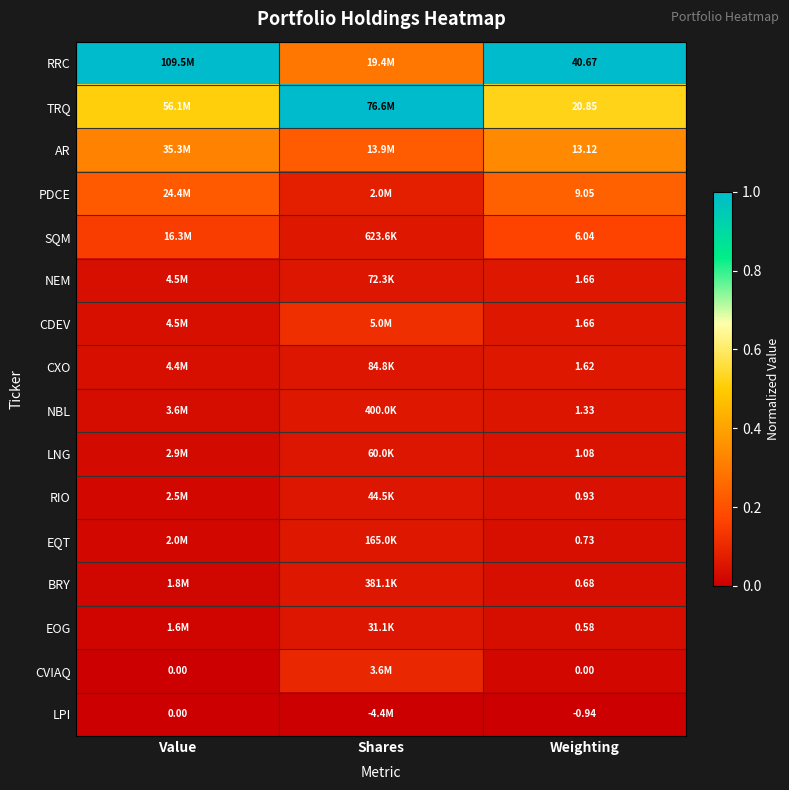

What is the difference between the highest and lowest values at Value?

1.0